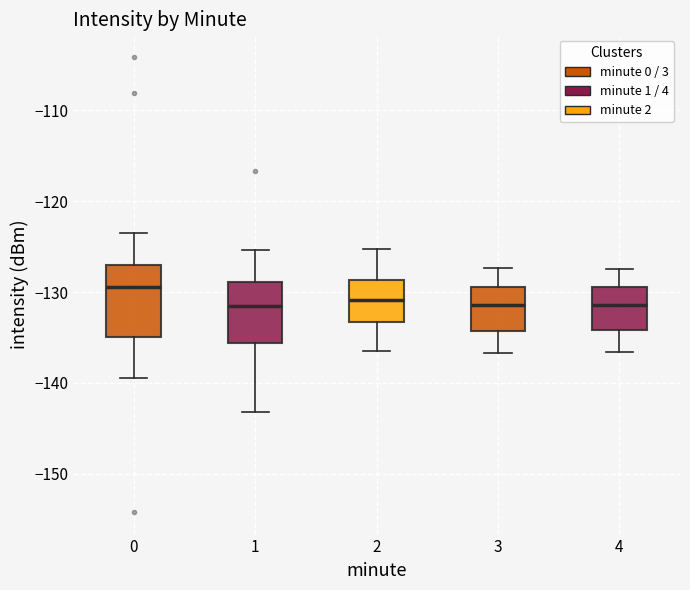

Where does the upper whisker of the box at x = 0 end on the y-axis? The values are not printed on the chart, so give them approximately, as read against the axis.

-124